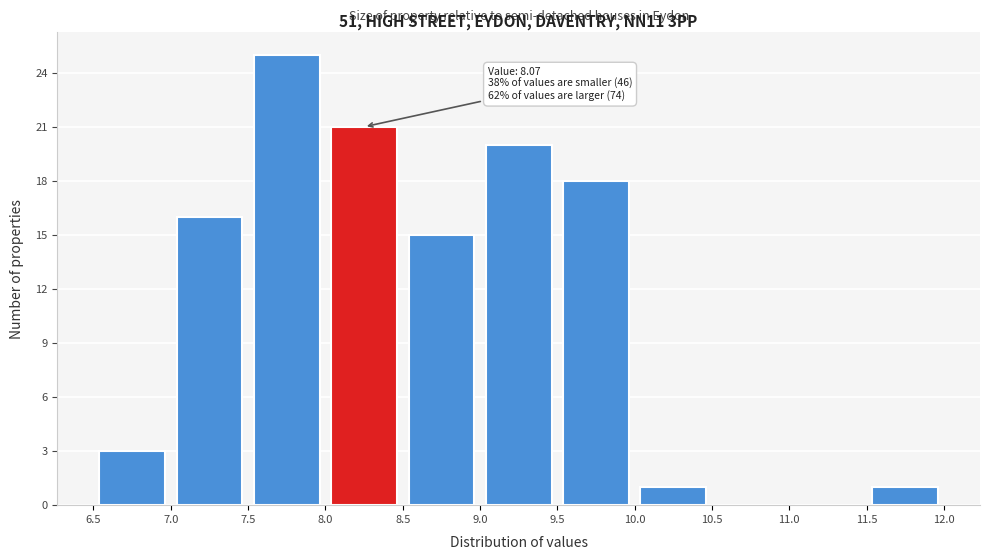

Which range on the x-axis has the tallest bar?

7.5 to 8.0